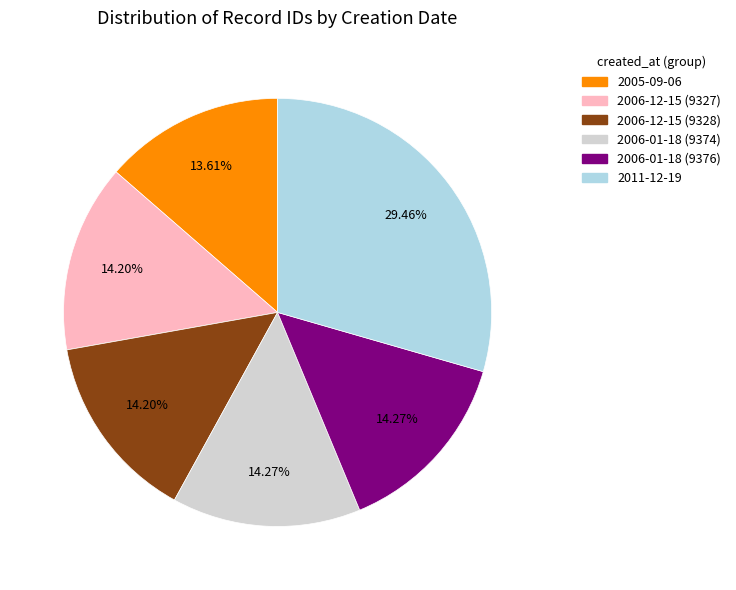

Which category has the smallest portion of the pie?

2005-09-06